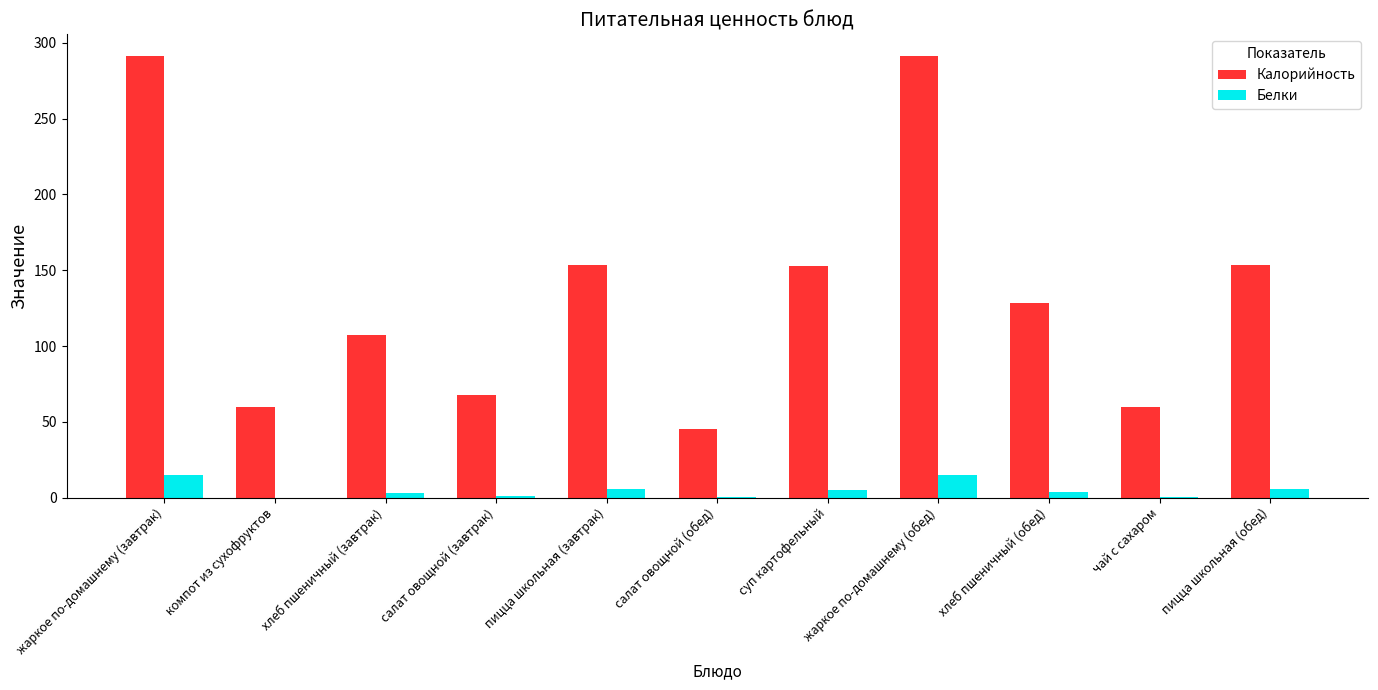

How many series are shown in this chart?

2